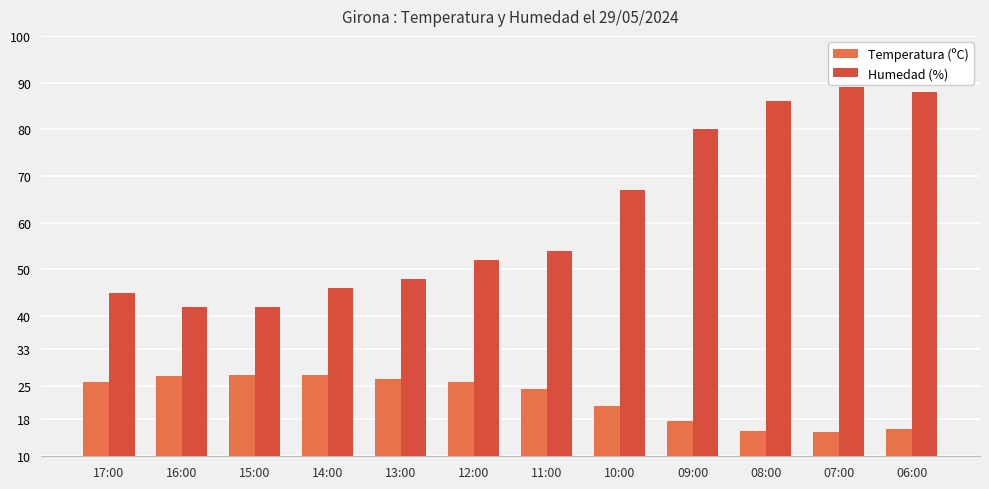

What is the smallest value displayed?

15.2